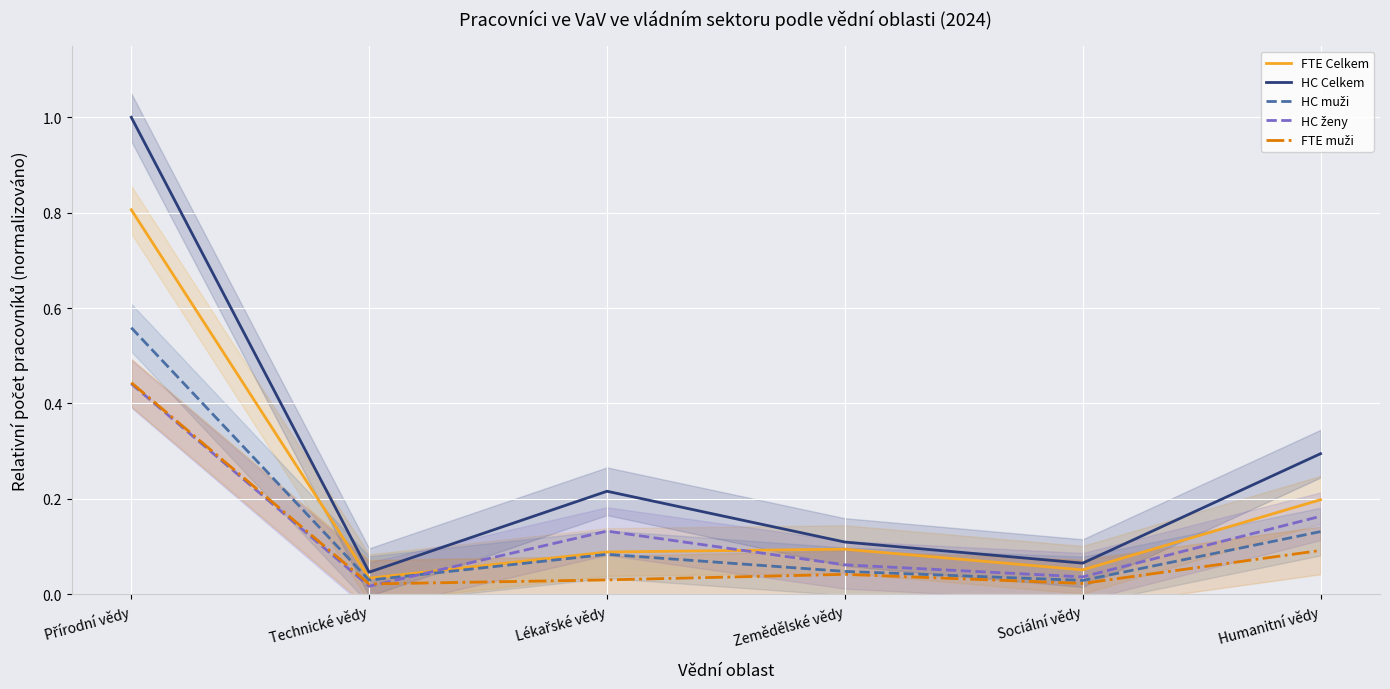

What is the average value of the HC ženy series?

0.1